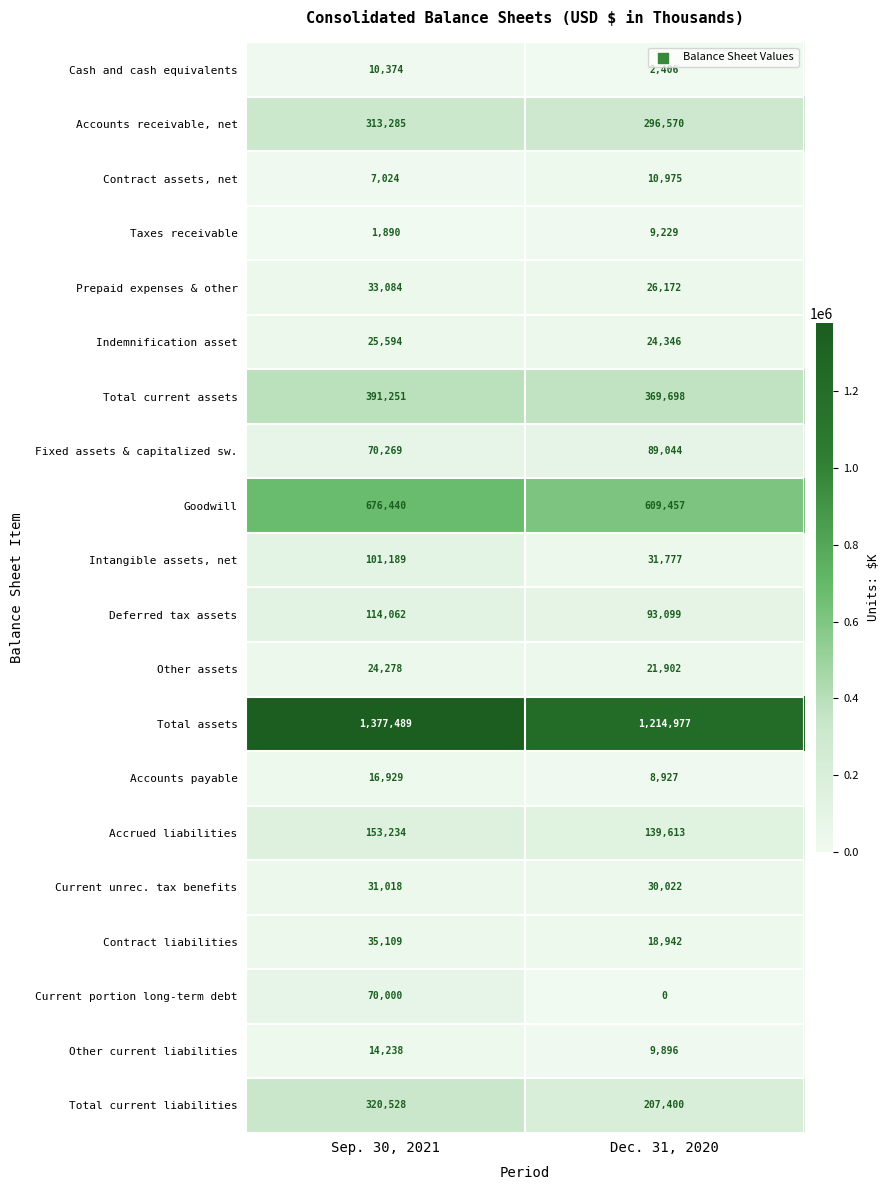

What value does the Total assets series have at Dec. 31, 2020, to the nearest 50?

1215000